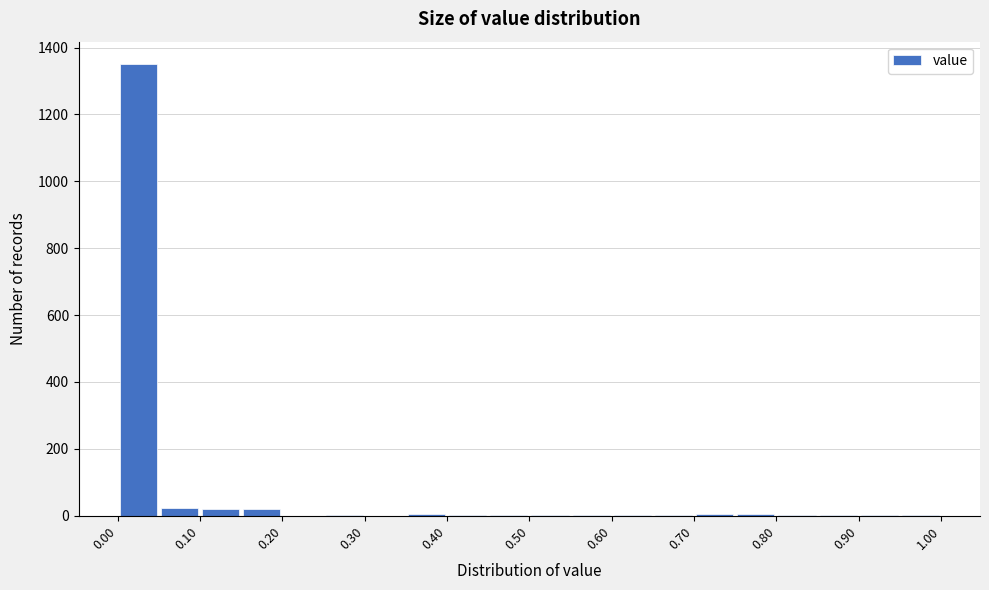

How tall is the bar that spans 0.00 to 0.05 on the x-axis? The values are not printed on the chart, so give them approximately, as read against the axis.

1360